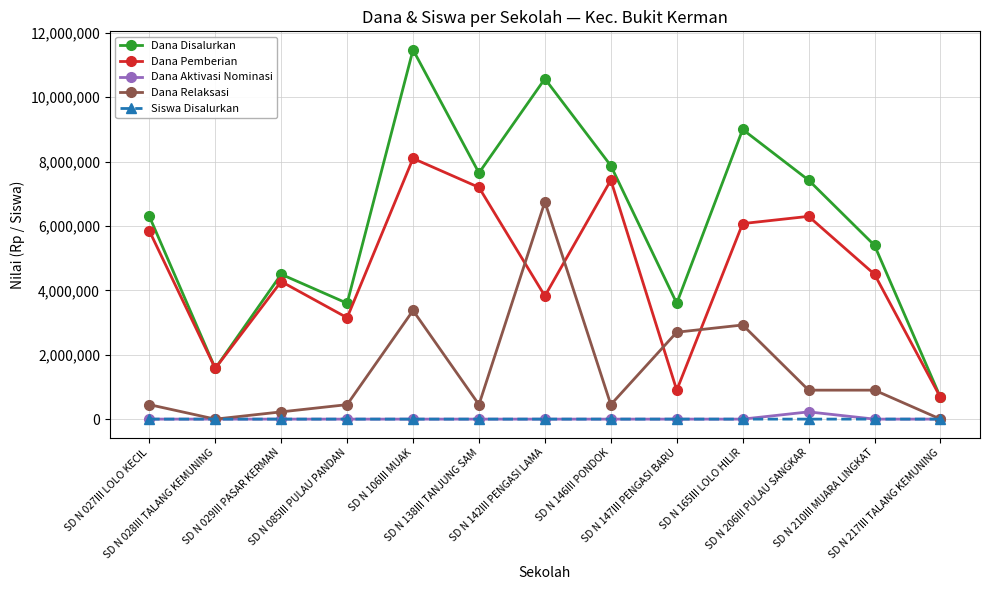

What is the lowest value of the Dana Pemberian series?

675000